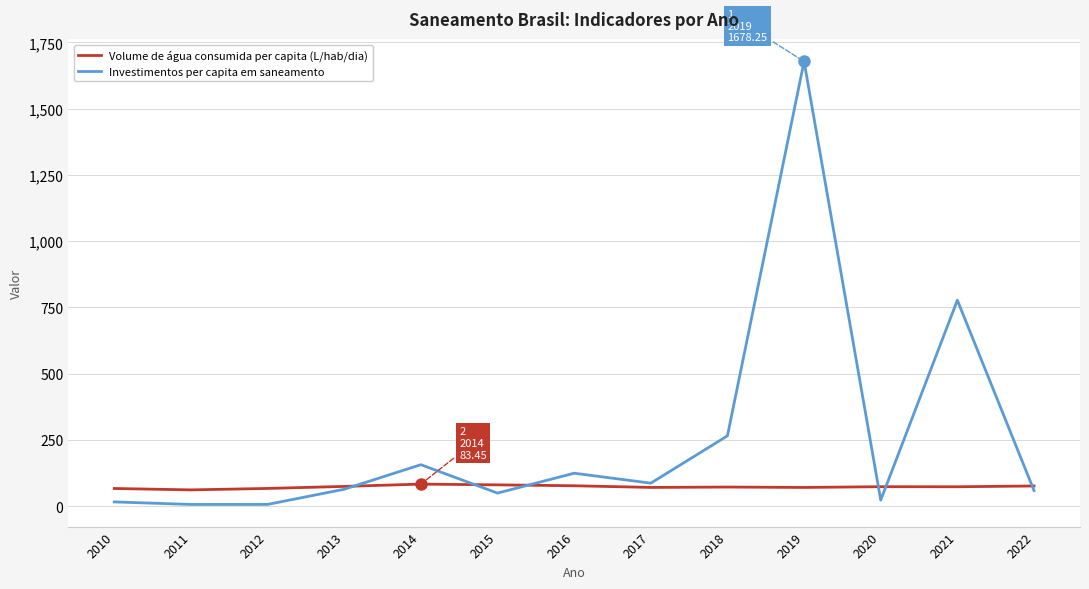

Count the number of categories in the chart.

13